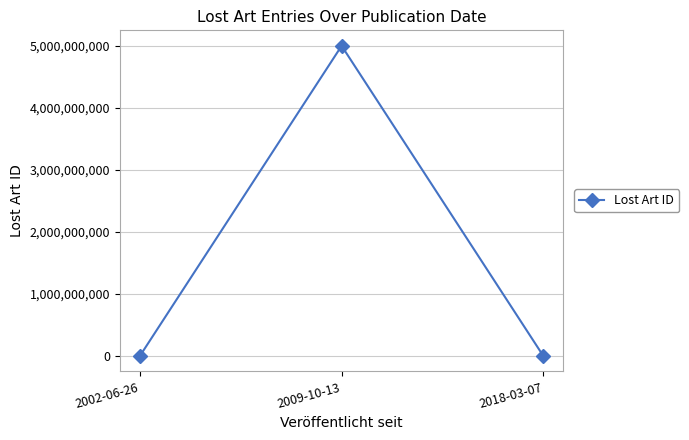

Where is the data nearest to the value 2500136402?

2002-06-26